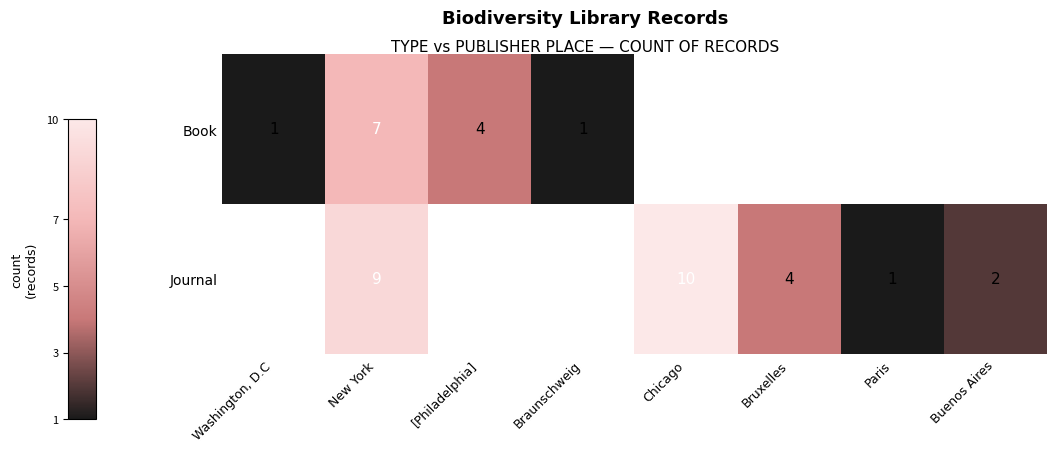

What is the difference between the Book values at [Philadelphia] and Braunschweig?

3